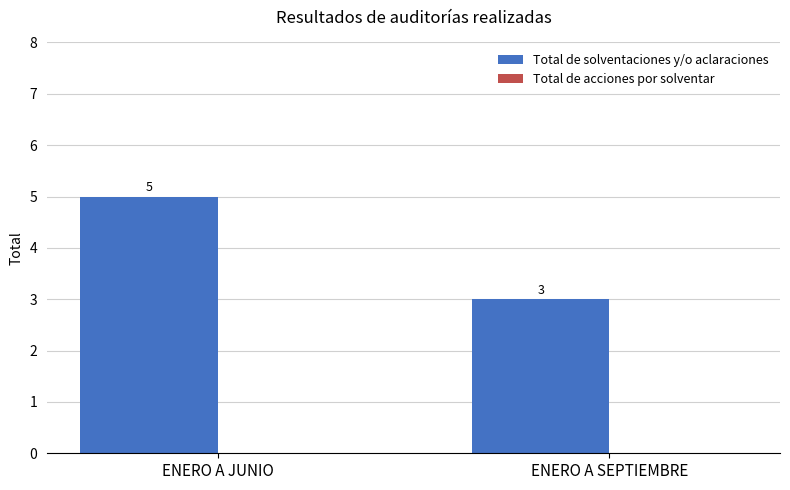

Are the bars horizontal?

No